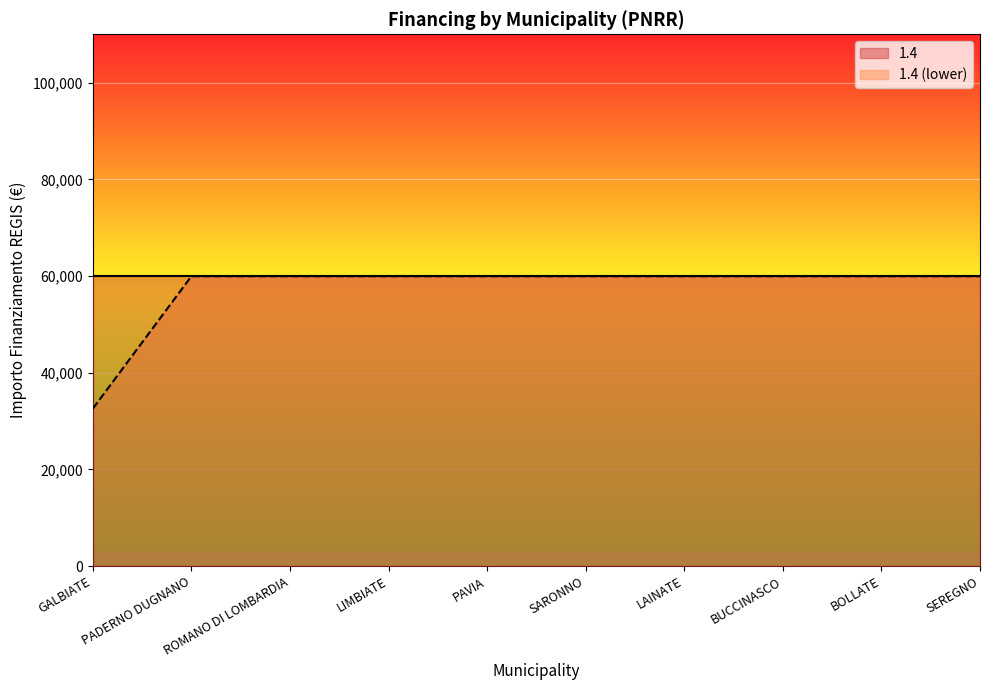

What is the maximum value shown in the chart?

59966